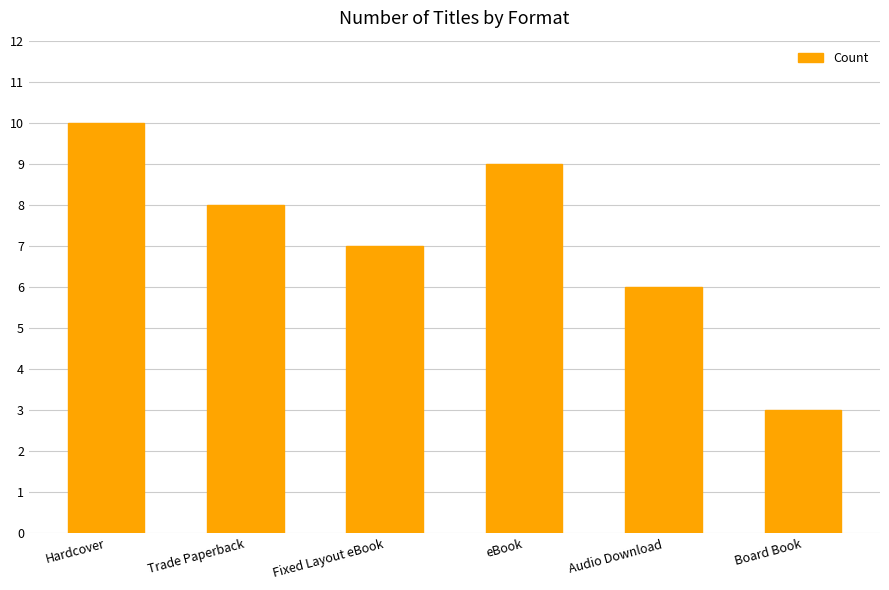

What is the difference between the second highest and second lowest values?

3